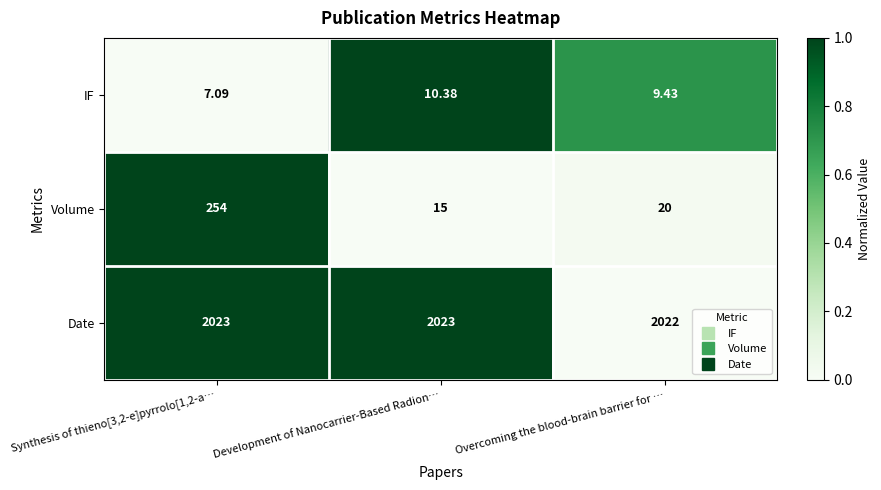

Which series has the widest spread of values?

Volume